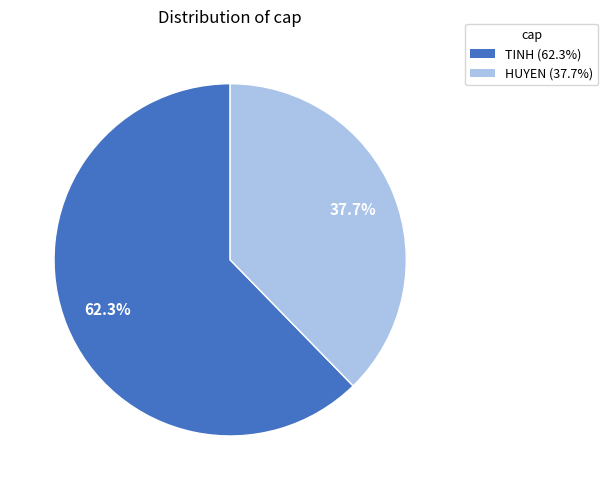

Is it true that TINH is 62% of the pie?

True